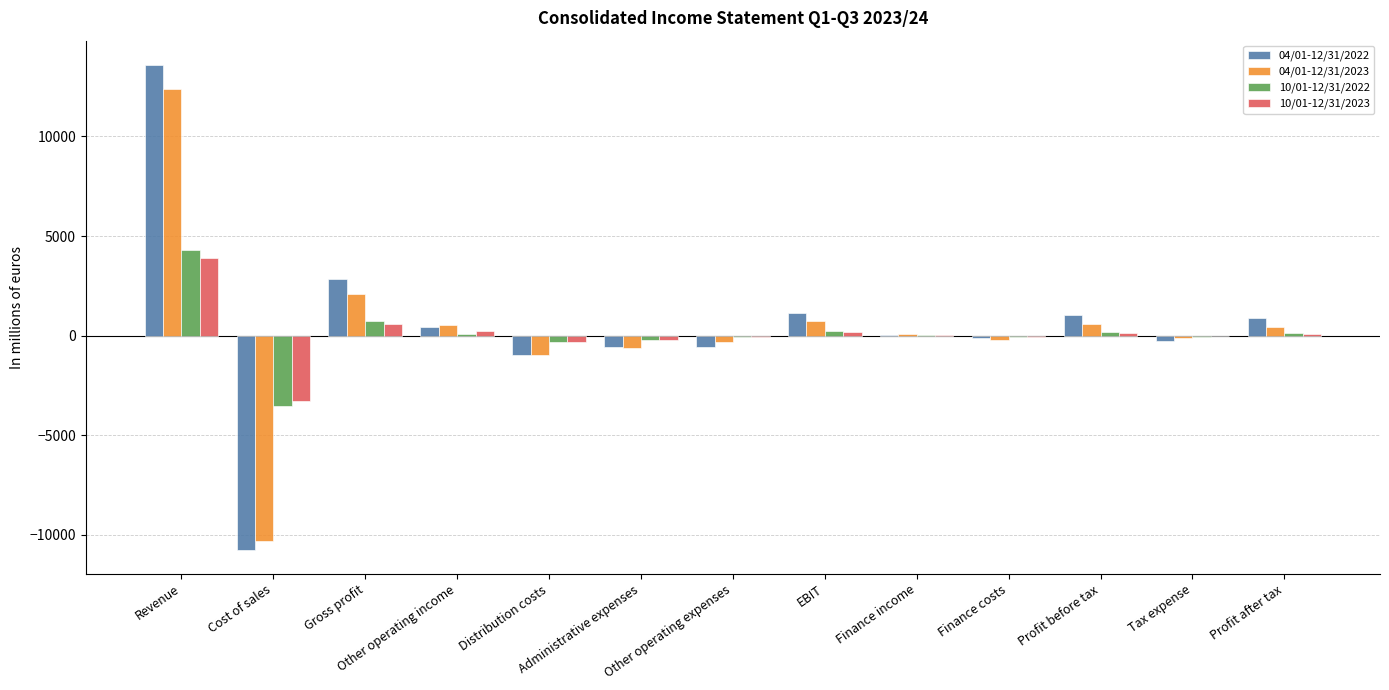

What is the sum of all 04/01-12/31/2023 values?

4235.8